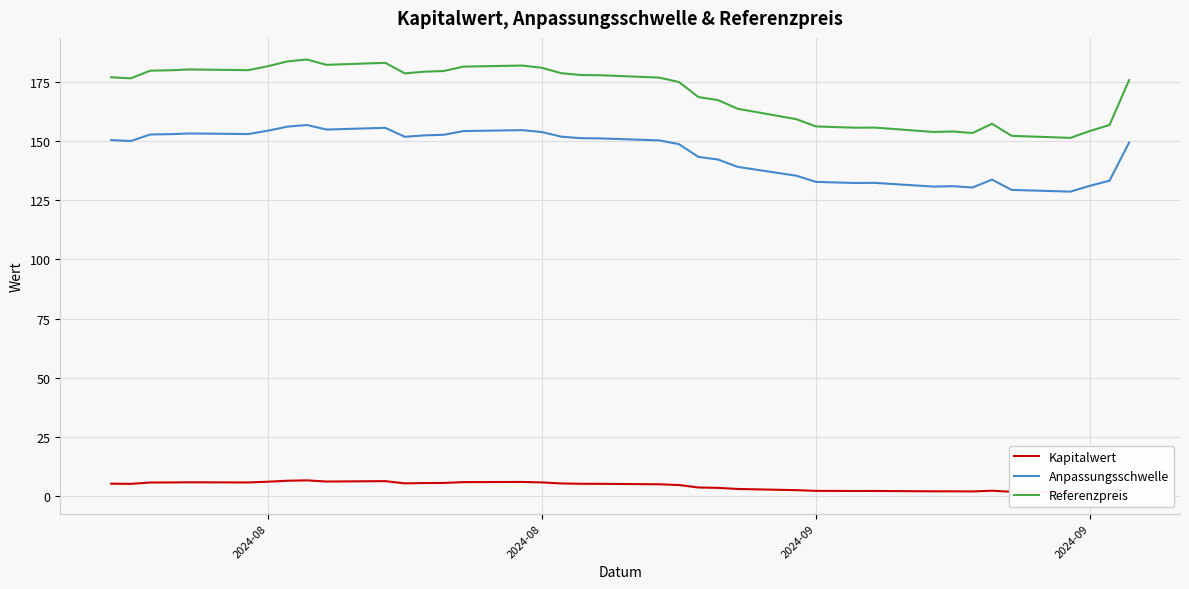

True or false: Anpassungsschwelle has a value of 191.8 at 23.

False